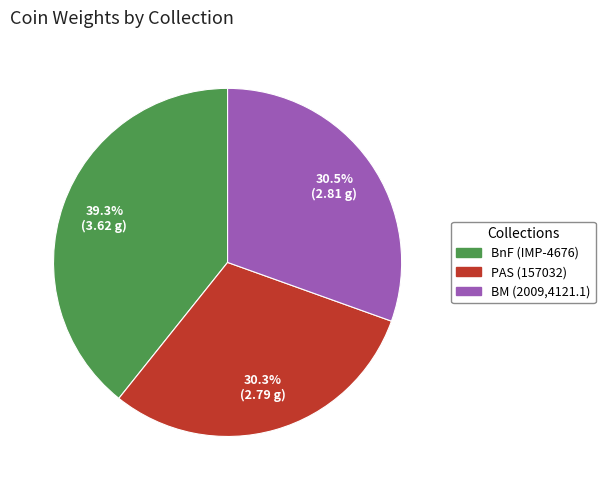

Is there any slice that represents more than half of the pie?

No